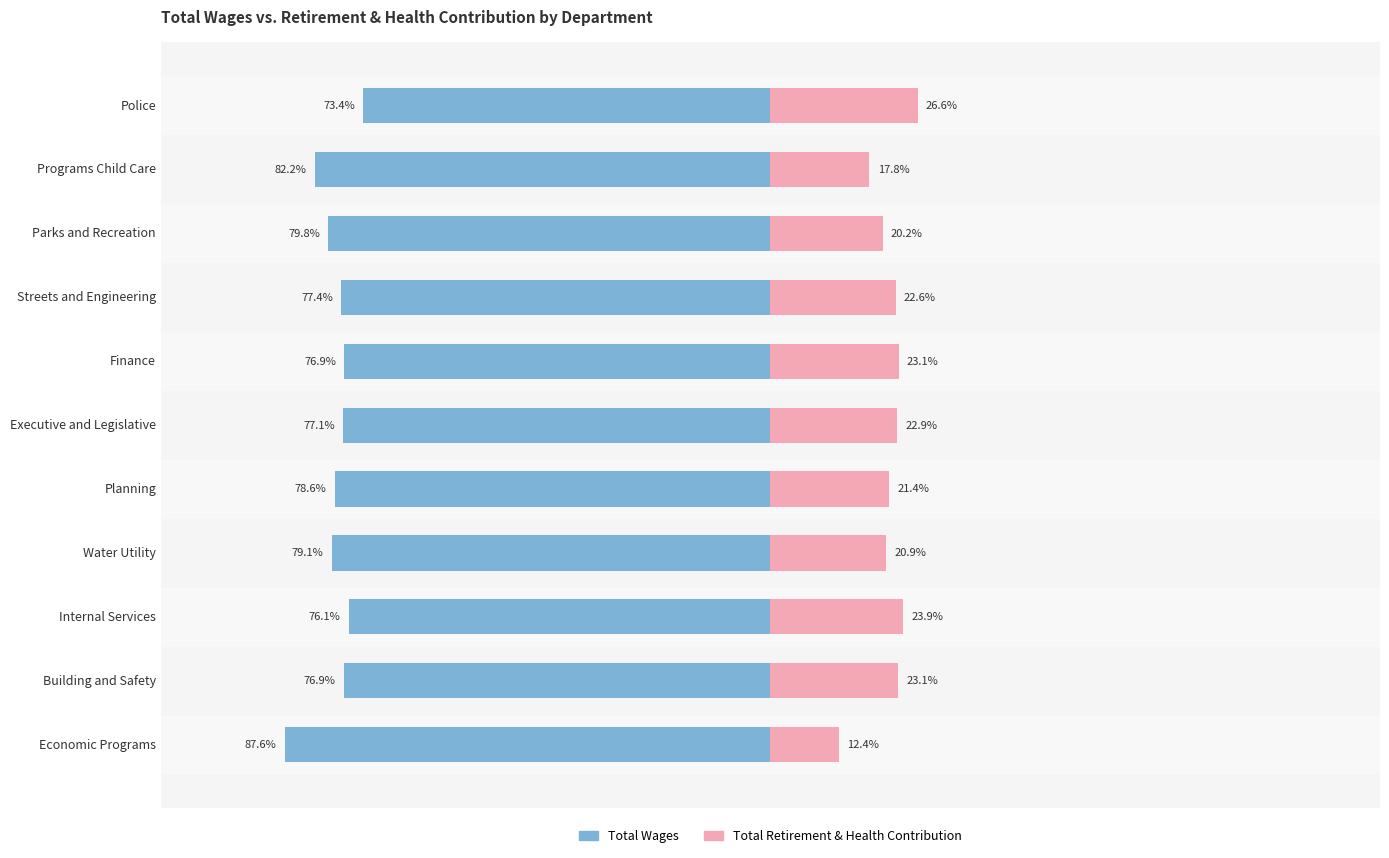

Between Streets and Engineering and Planning, which series saw the biggest shift?

Total Wages